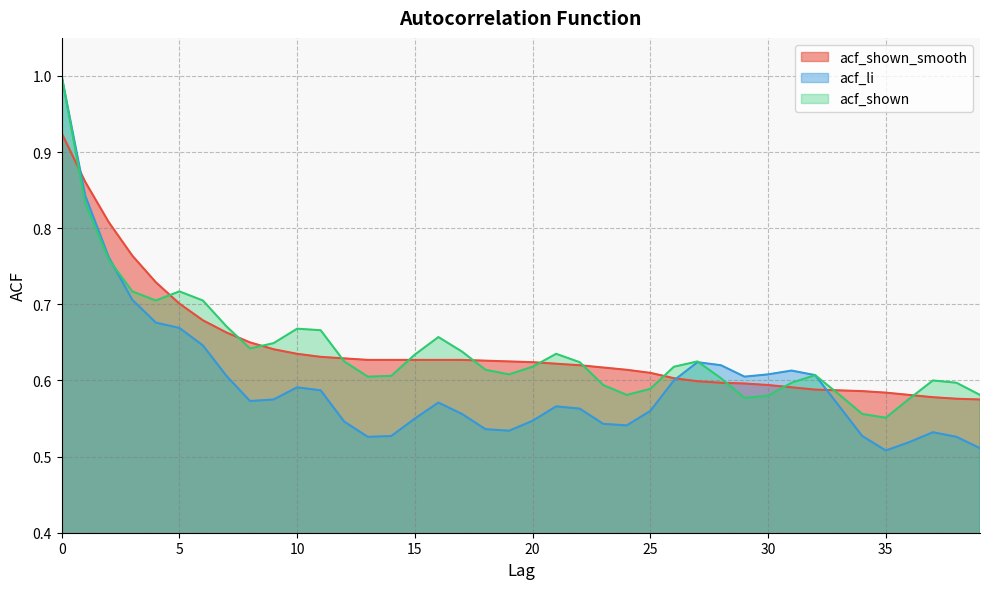

How many lines are shown in the chart?

3